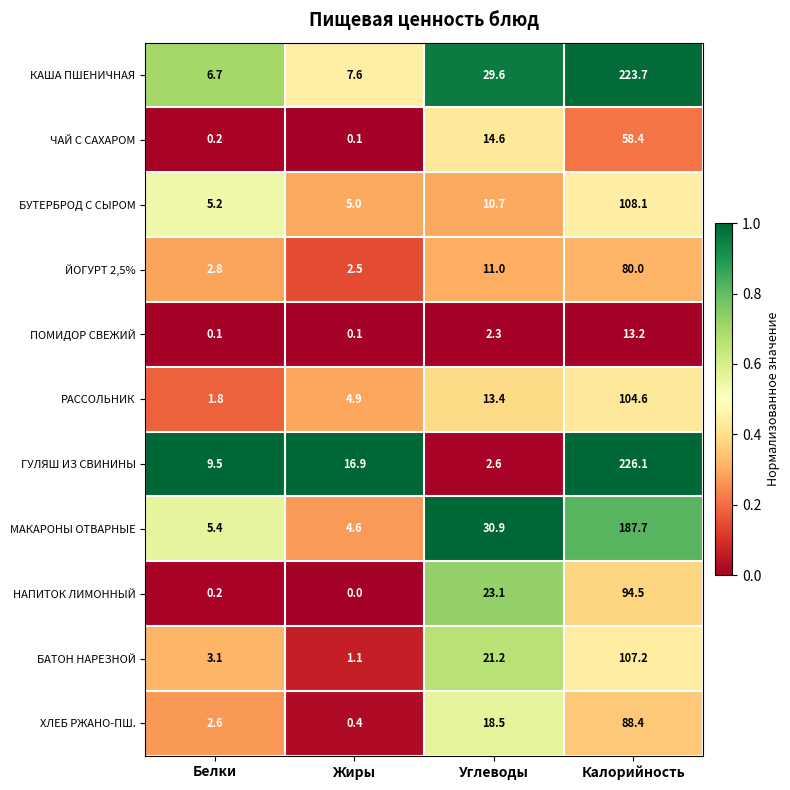

Which series changed the most between Жиры and Калорийность?

КАША ПШЕНИЧНАЯ